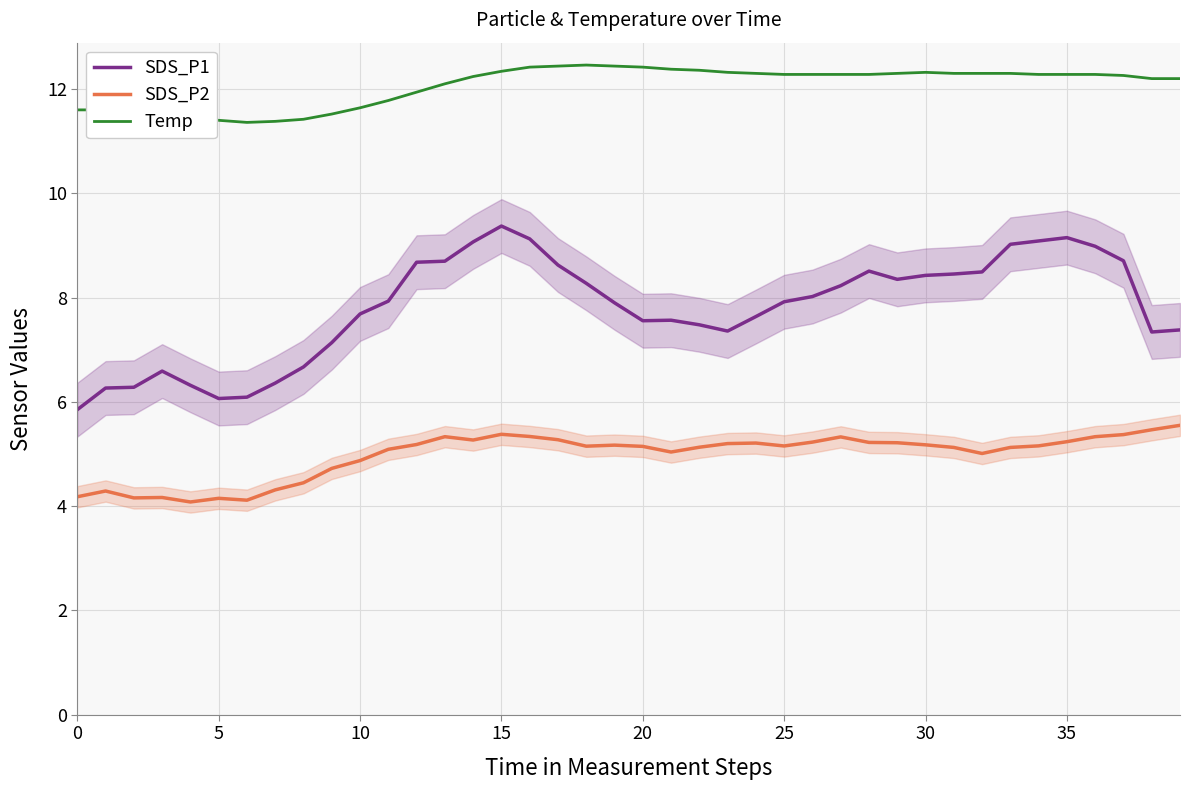

Is it true that SDS_P1 equals 6.1 at 5?

True